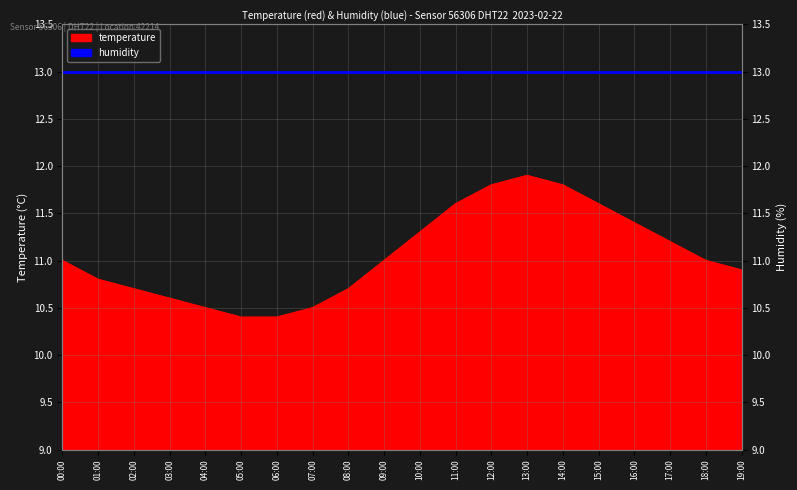

What is the ratio of the value at 01:00 to the value at 19:00?

1.0